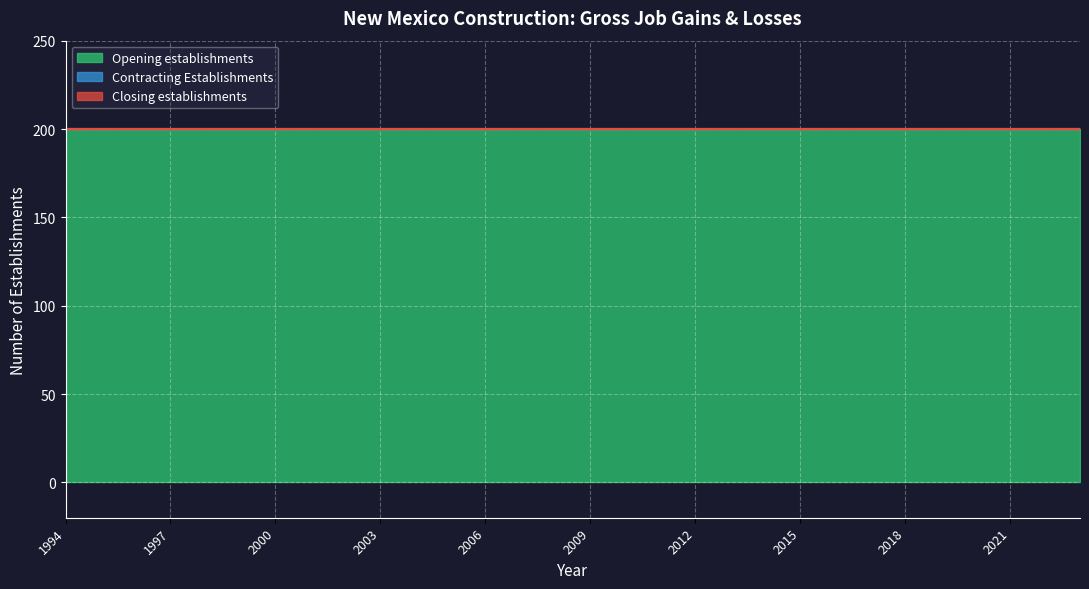

List the series in order of their peak value, highest first.

Opening establishments, Contracting Establishments, Closing establishments